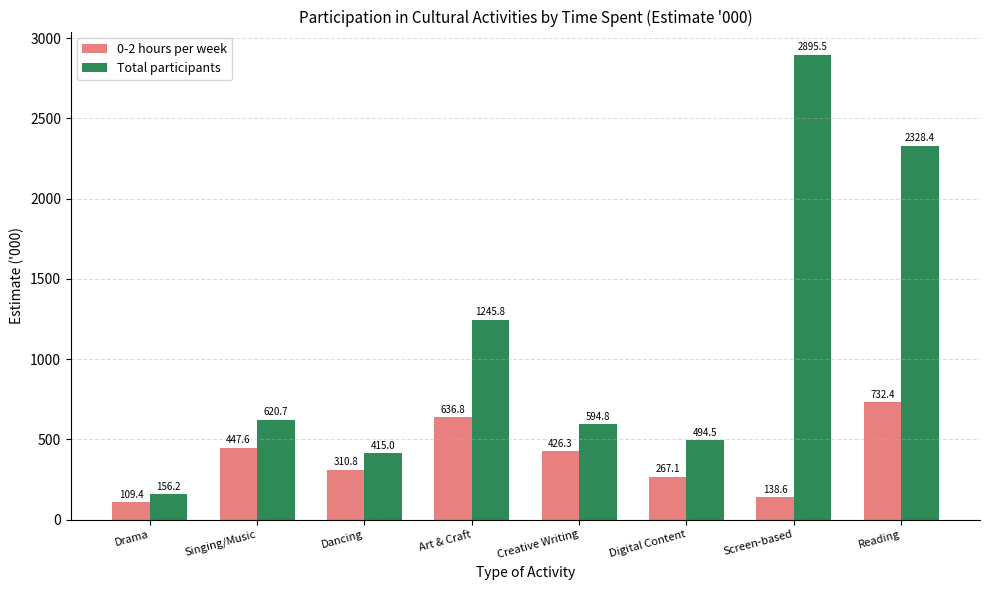

What is the spread (max minus min) of values at Creative Writing?

168.5